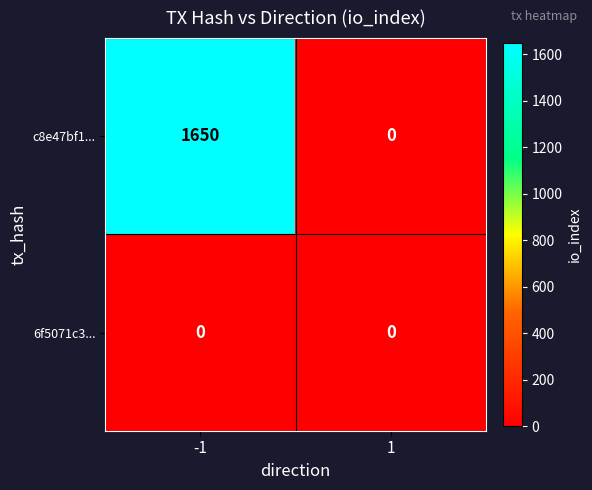

Reading left to right, list all the values displayed in this chart.

c8e47bf1...: 1650	0
6f5071c3...: 0	0